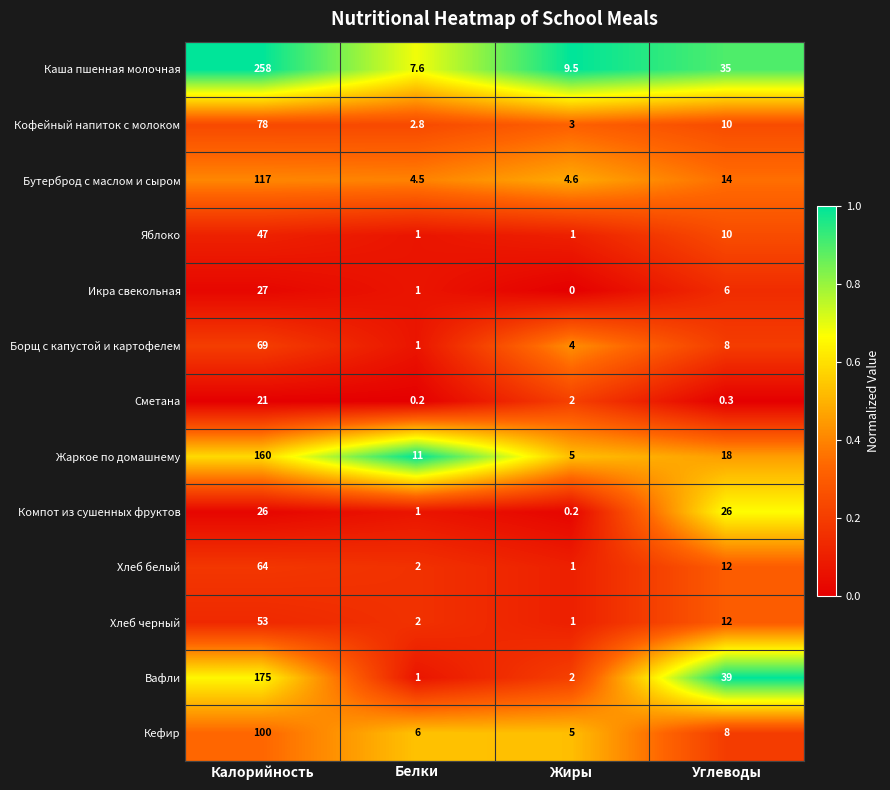

Which category has the lowest value in the Кефир series?

Жиры